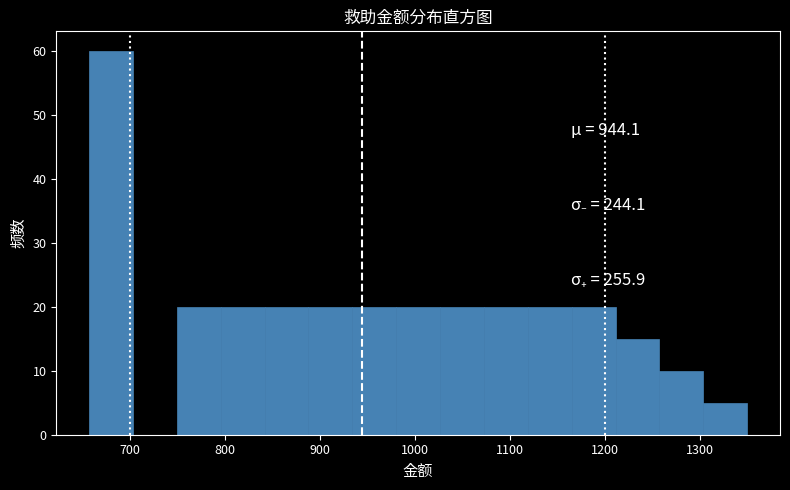

Reading left to right, list every bar in this chart as the range it spans on the x-axis followed by its height. Neither the bar edges nor the heights are printed on the chart, so give them approximately, as read against the axes.

660 to 700: 60
700 to 750: 0
750 to 800: 20
800 to 840: 20
840 to 890: 20
890 to 930: 20
930 to 980: 20
980 to 1030: 20
1030 to 1070: 20
1070 to 1120: 20
1120 to 1170: 20
1170 to 1210: 20
1210 to 1260: 15
1260 to 1300: 10
1300 to 1350: 5